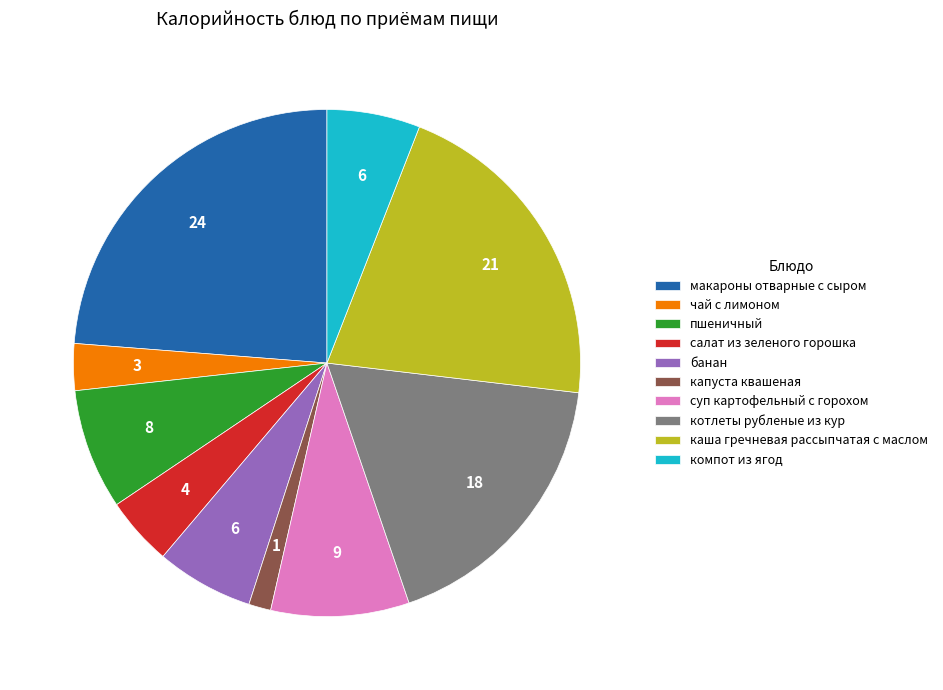

Which category has the smallest portion of the pie?

капуста квашеная